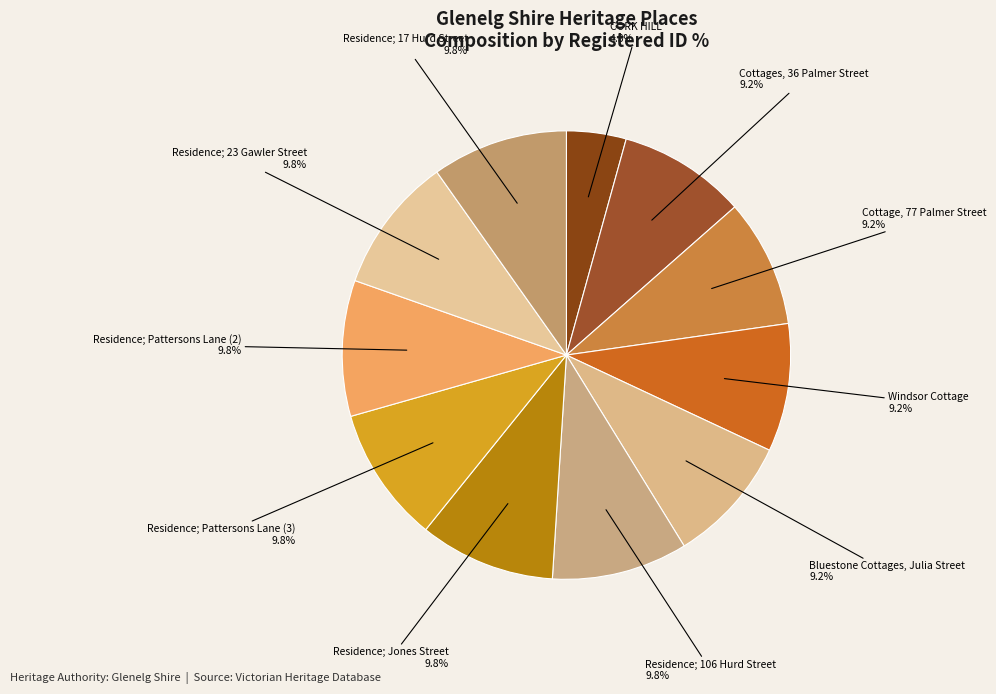

Between Cottages, 36 Palmer Street and Residence; 17 Hurd Street, which is larger?

Residence; 17 Hurd Street